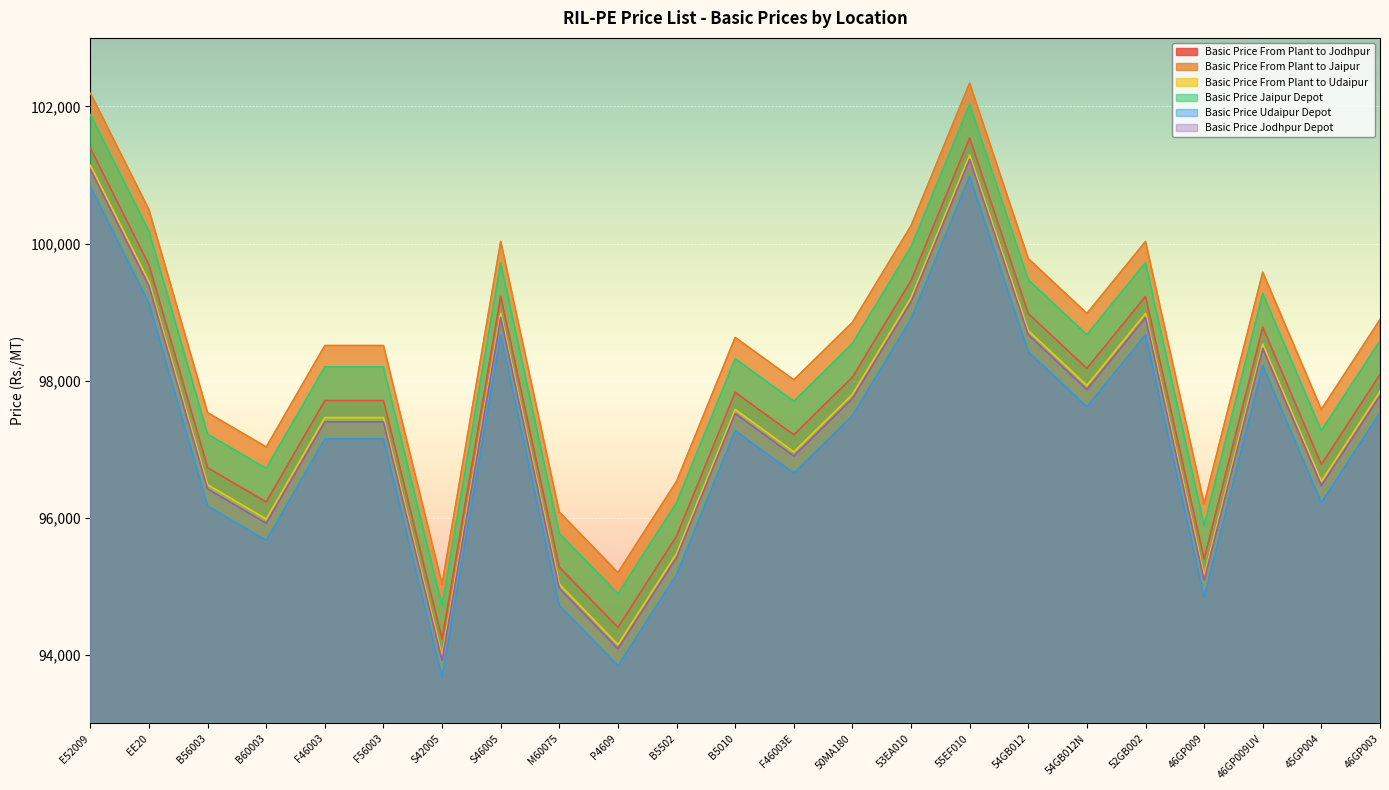

In Basic Price Udaipur Depot, how many points are lower than both neighbors (excluding endpoints)?

7